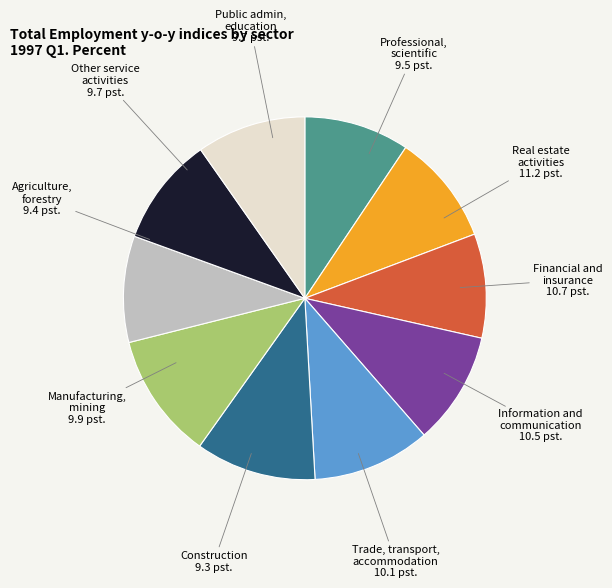

Does any single category account for the majority?

No